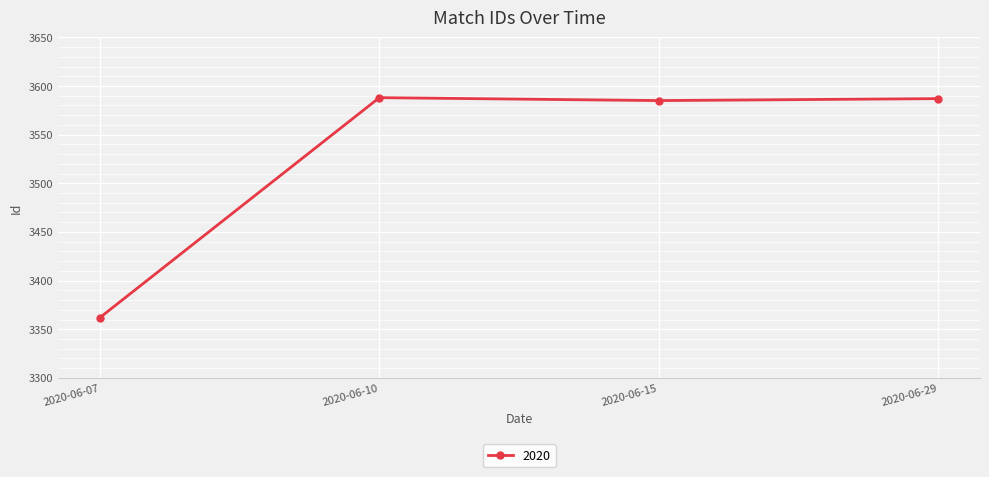

What is the difference between the maximum and minimum values?

226